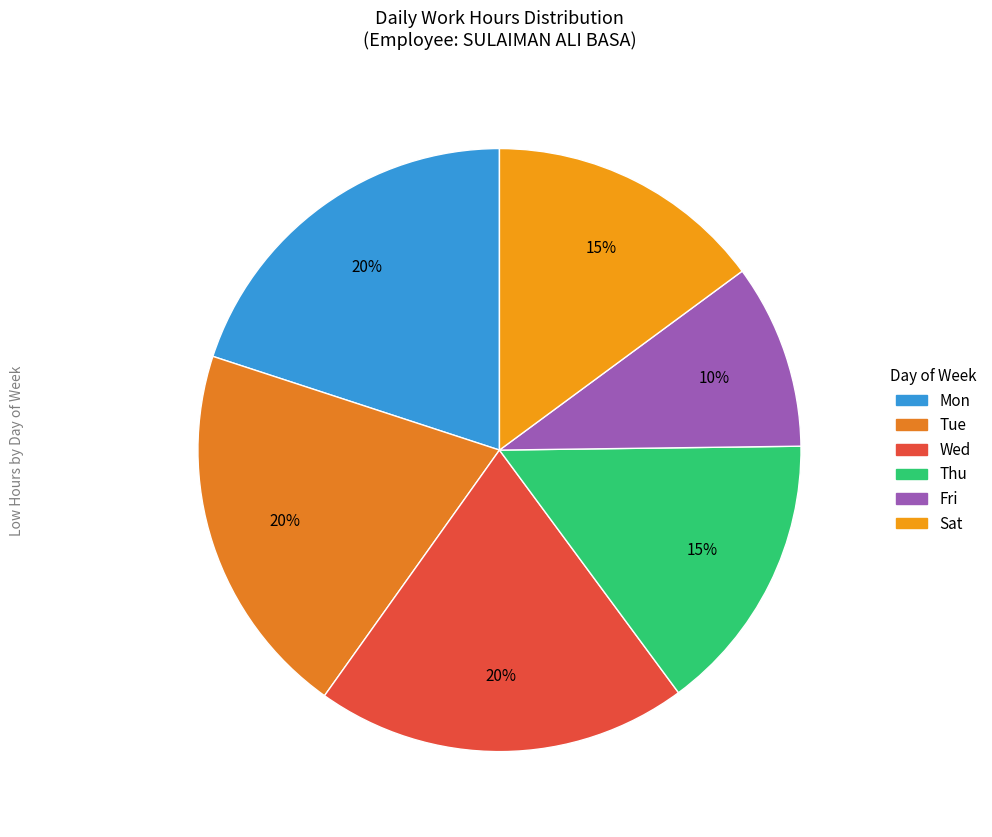

Does any single category account for the majority?

No